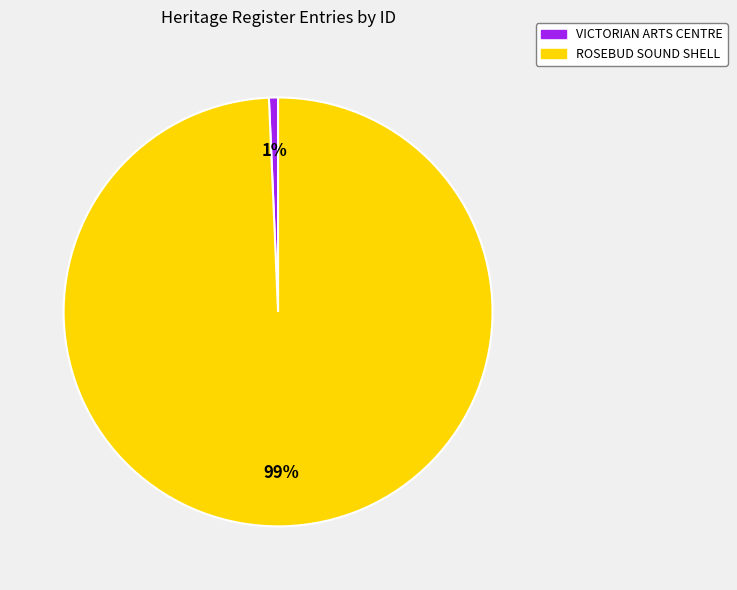

What percentage is the VICTORIAN ARTS CENTRE slice, to the nearest percent?

1%